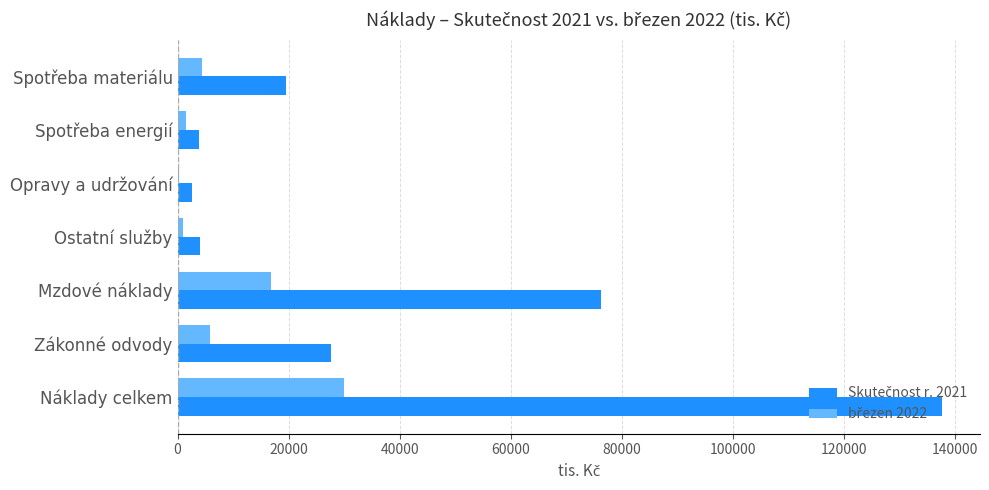

At which category is the sum across all series the highest?

Náklady celkem